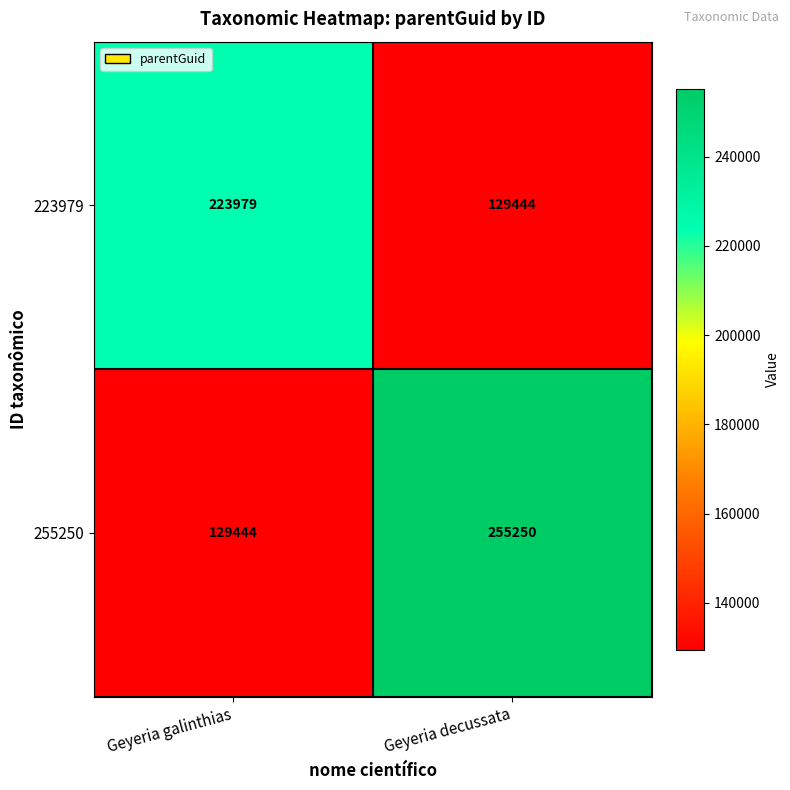

What is the sum of all 223979 values?

353423